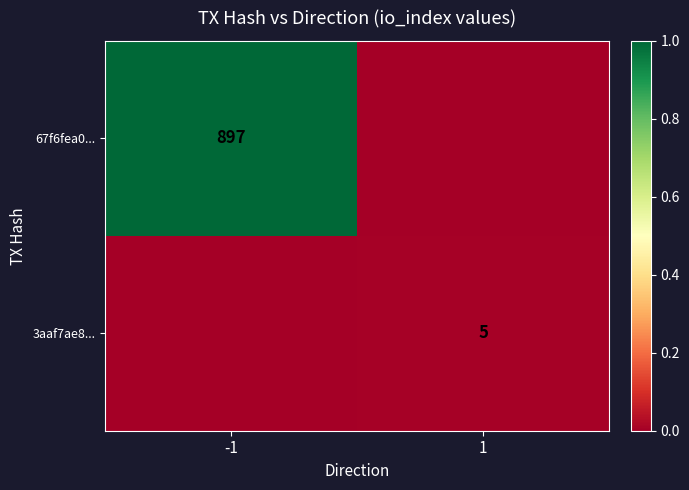

The 3aaf7ae8... series shows 3 at 1. True or false?

False